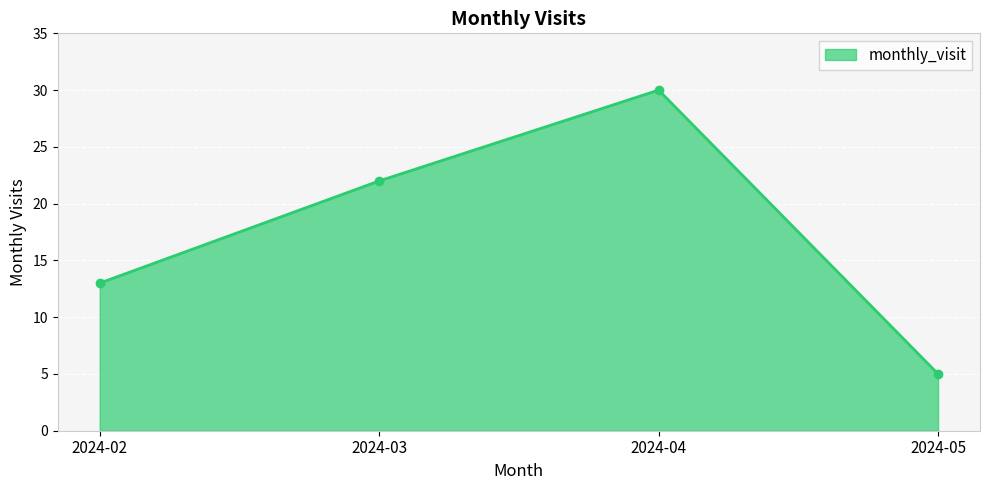

How many values are below 22?

2